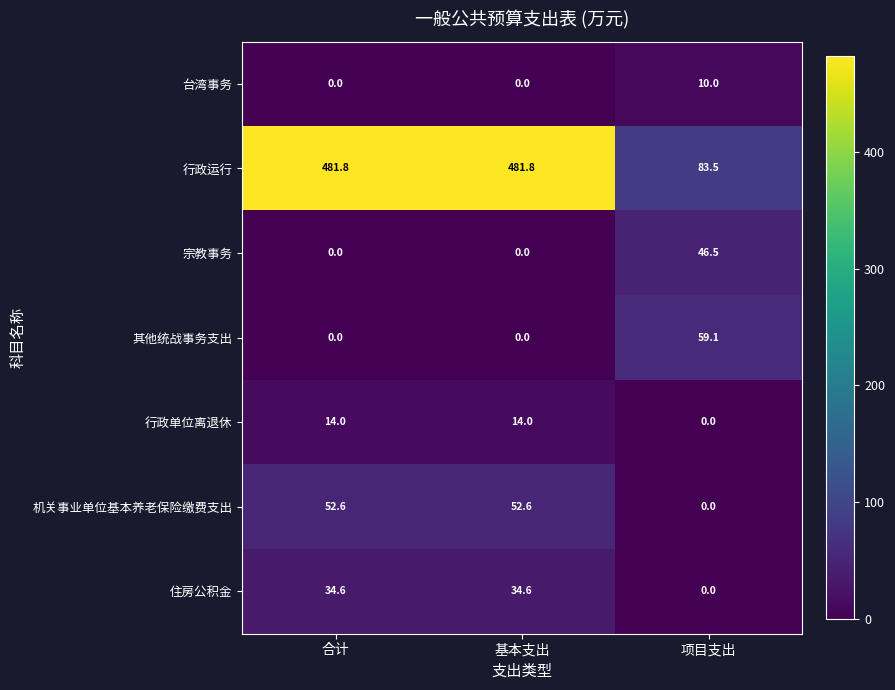

What is the minimum value for 行政运行?

83.5